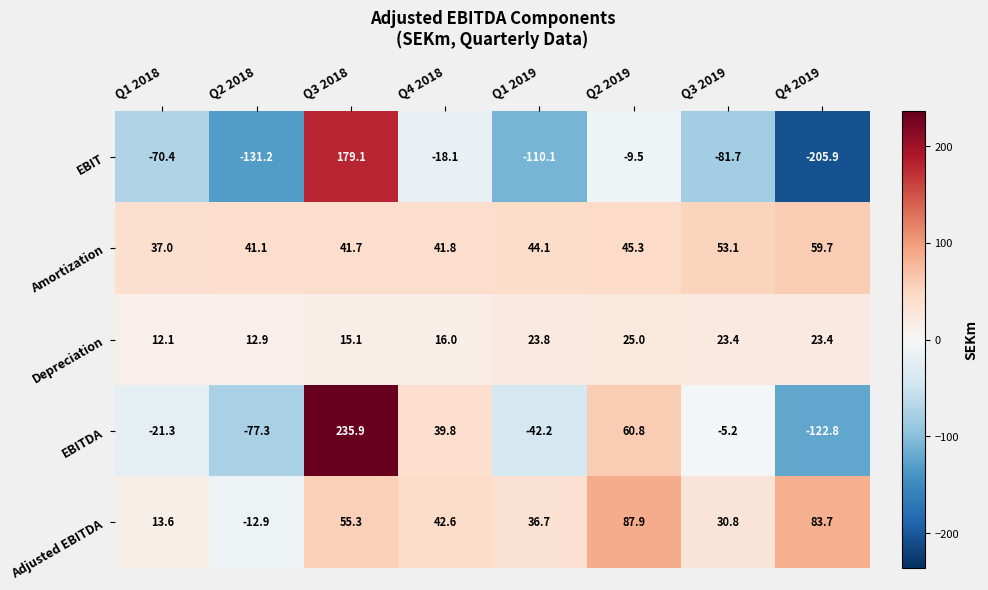

What is the minimum value for EBIT?

-205.9